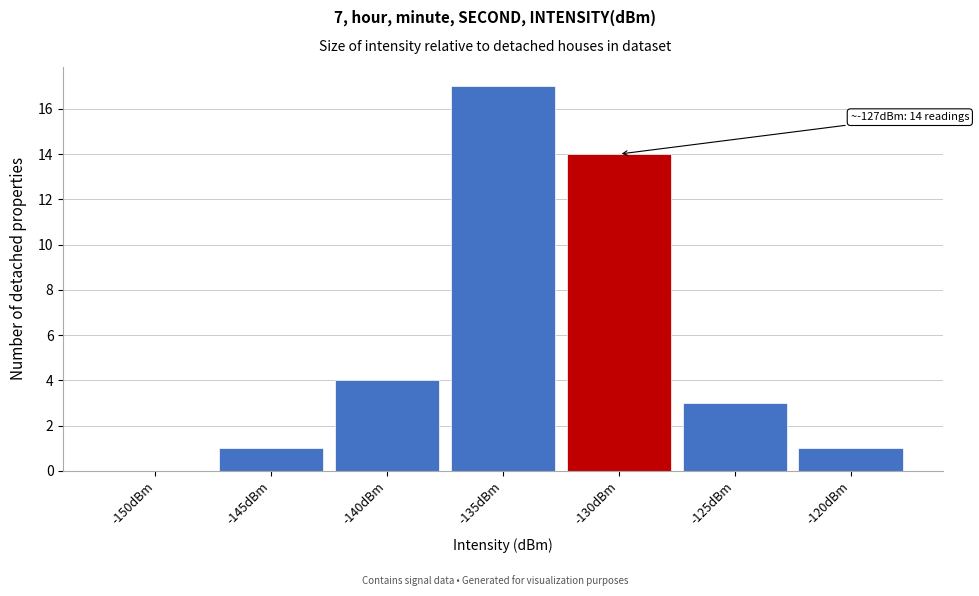

Reading left to right, extract all data points from this chart.

-150dBm=0	-145dBm=1	-140dBm=4	-135dBm=17	-130dBm=14	-125dBm=3	-120dBm=1